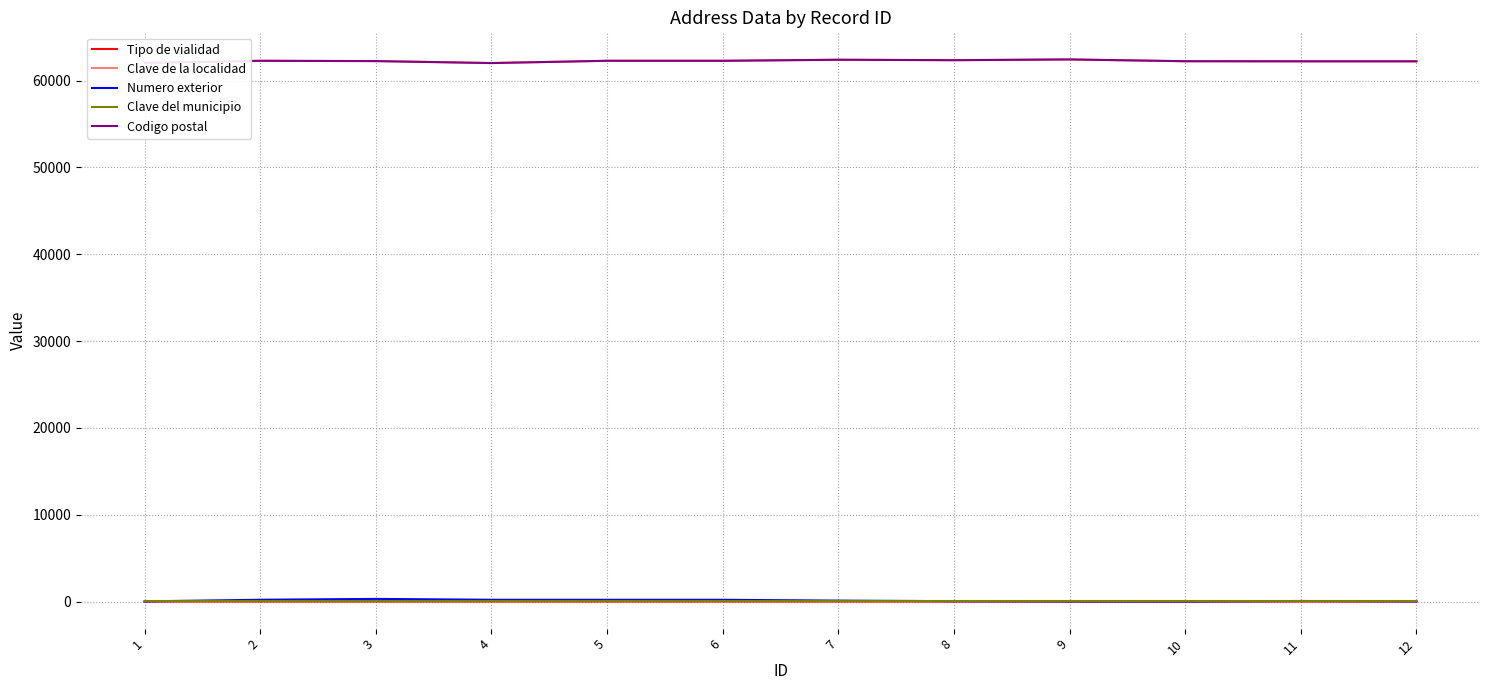

The value of Clave de la localidad at 8 is 62360. True or false?

True